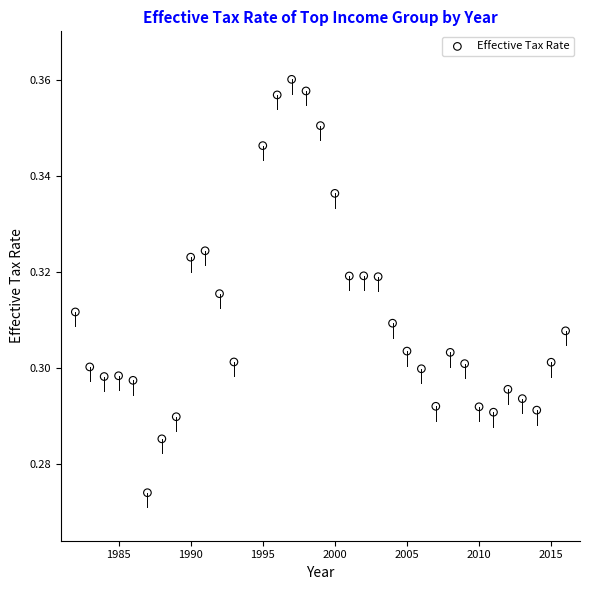

What is the range of X values (max minus min)?

34.0